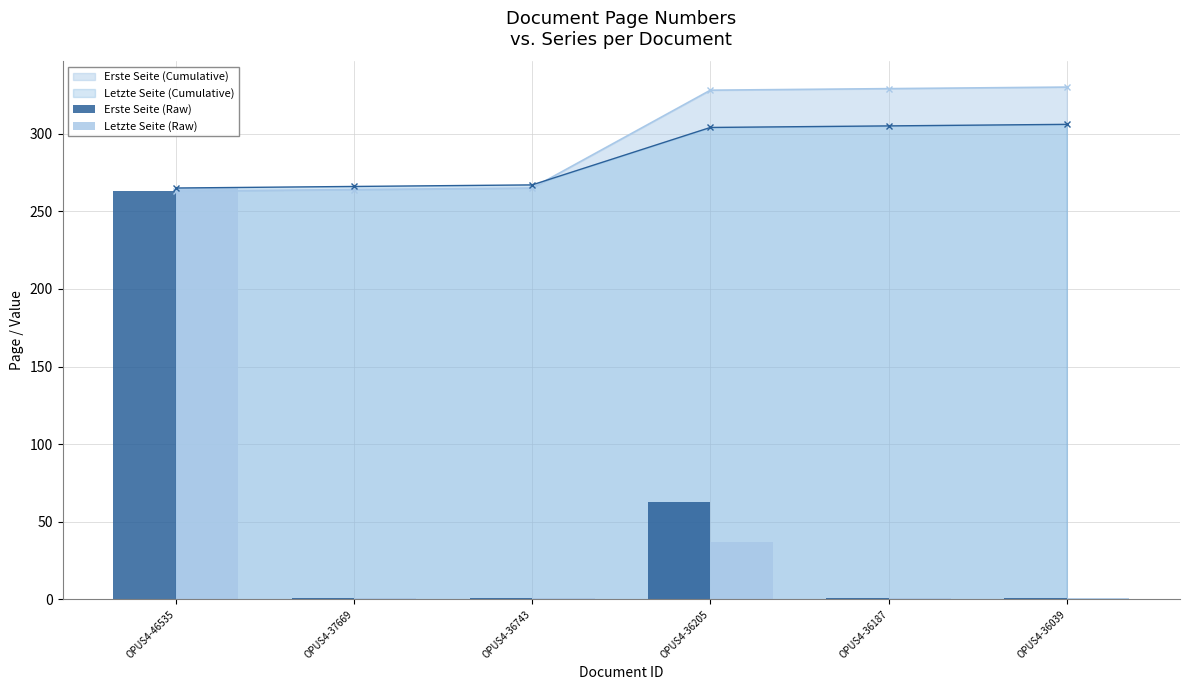

Reading left to right, extract all data points from this chart.

Erste Seite (Raw): 263	1	1	63	1	1
Letzte Seite (Raw): 265	1	1	37	1	1